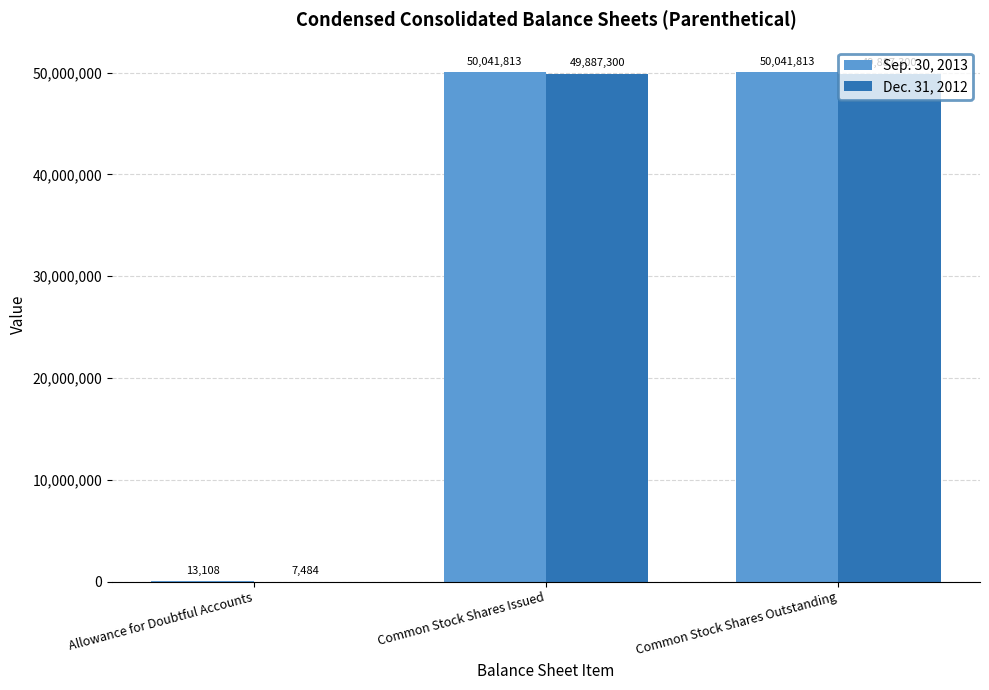

Is it true that Dec. 31, 2012 equals 49887300 at Common Stock Shares Issued?

True